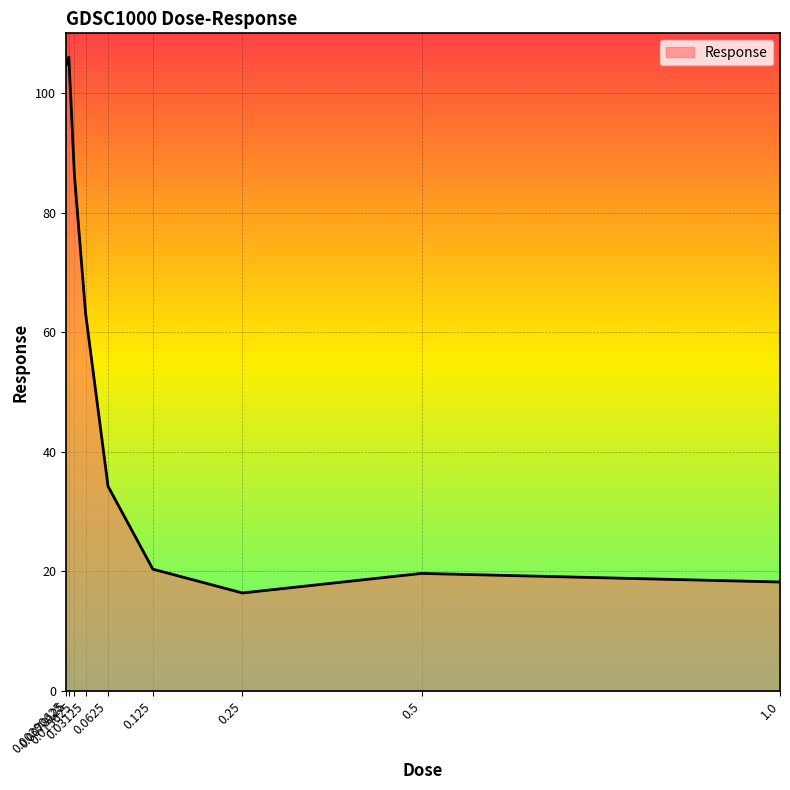

What is the change in value from 0.0078125 to 0.25?

-89.7